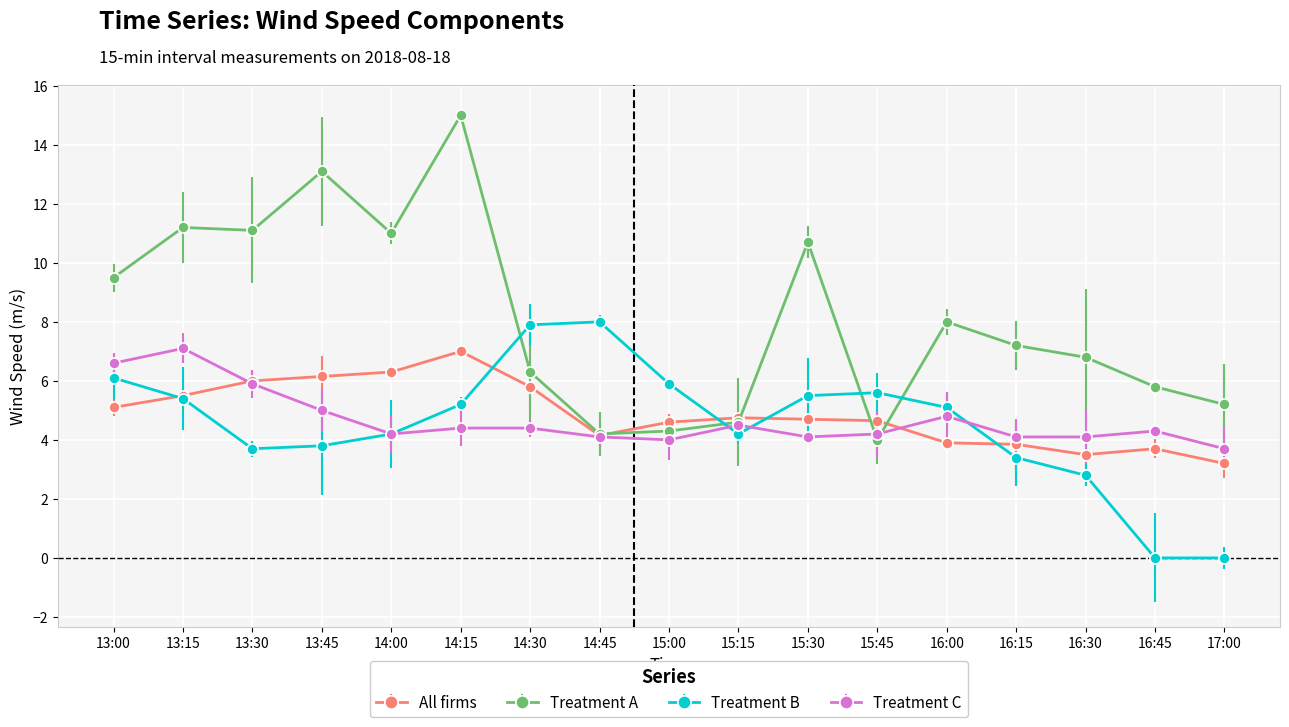

How many intersections are there between All firms and Treatment A?

4